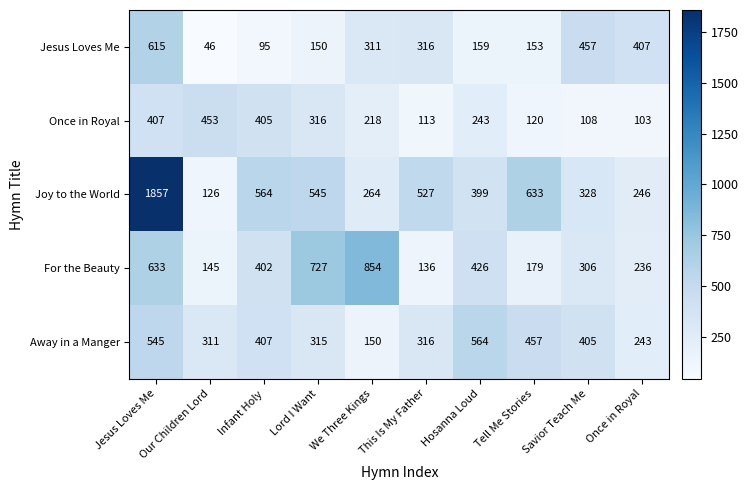

What is the sum of the Away in a Manger values at Infant Holy and Once in Royal?

650